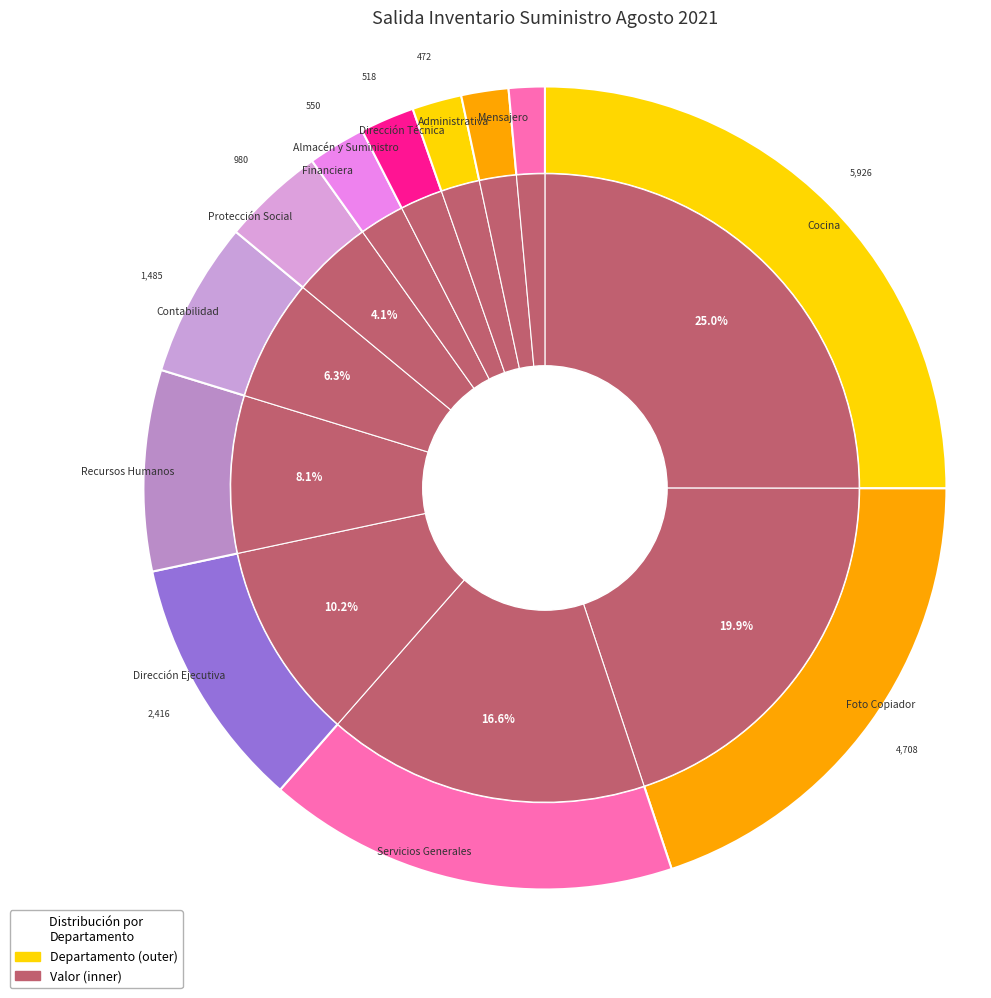

Combined, what portion of the pie is Dirección Técnica and Protección Social?

6.1%